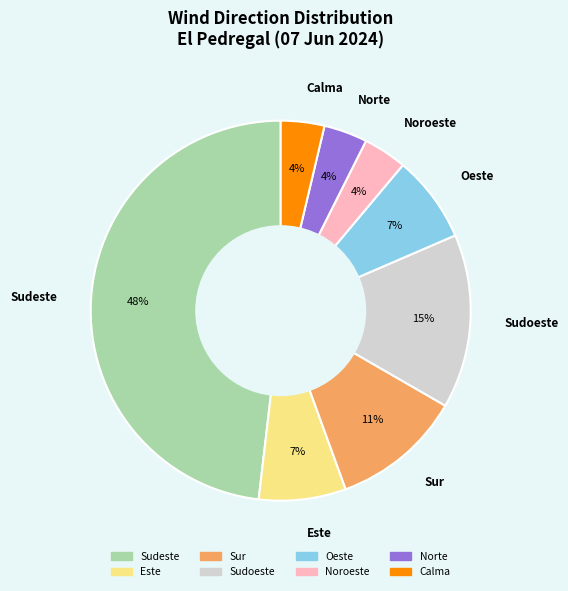

Count the number of slices in the pie.

8